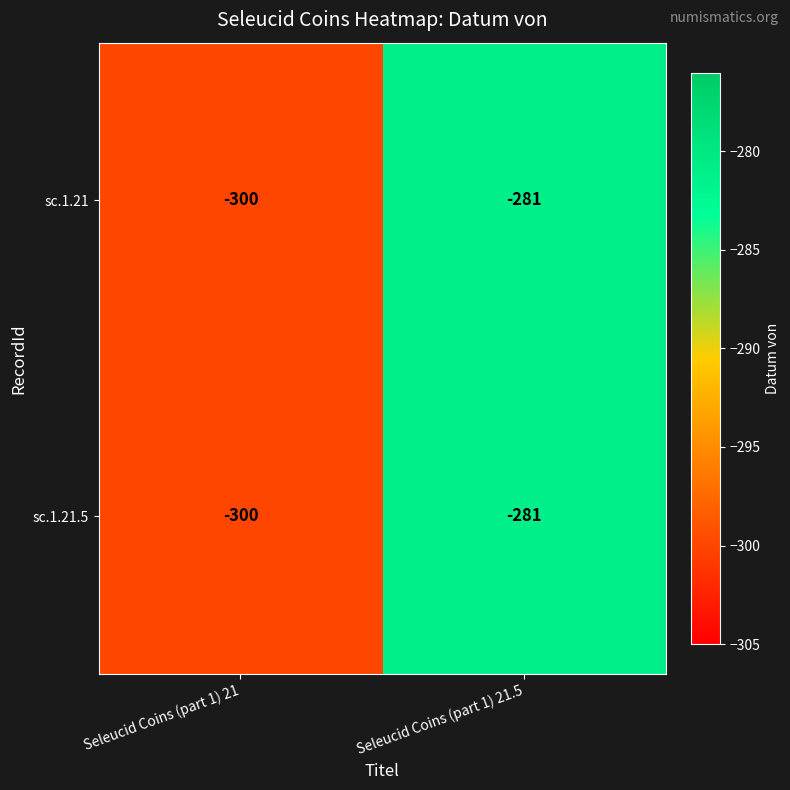

What is the difference between the maximum and minimum values in the sc.1.21.5 series?

19